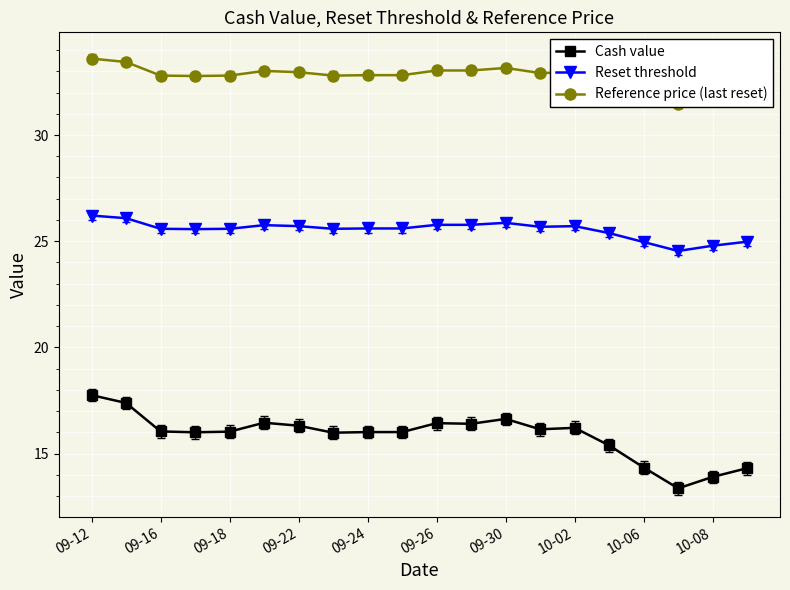

Is it true that Cash value equals 24.1 at 10-02?

False